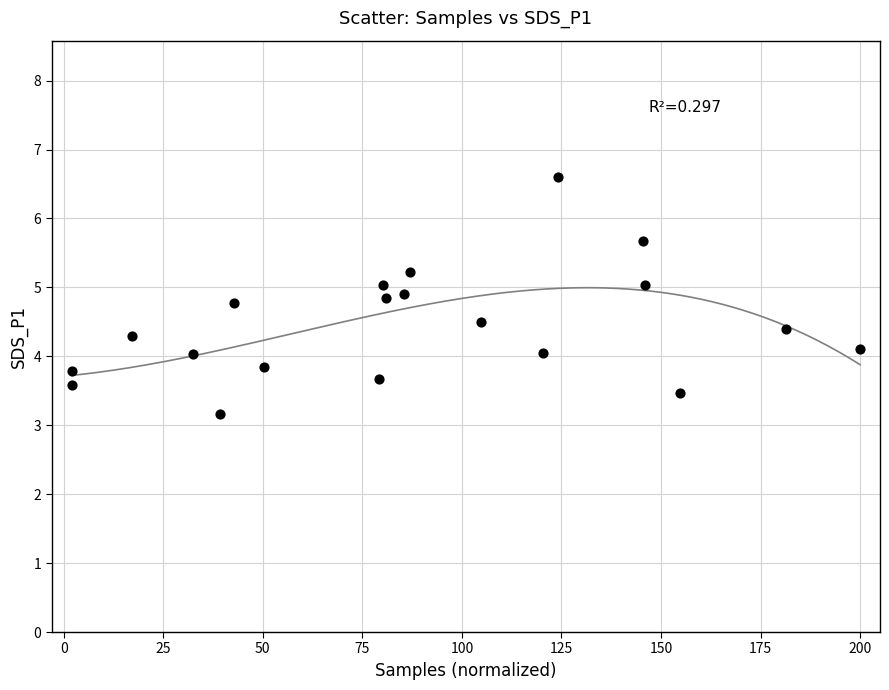

What is the range of X values (max minus min)?

198.0